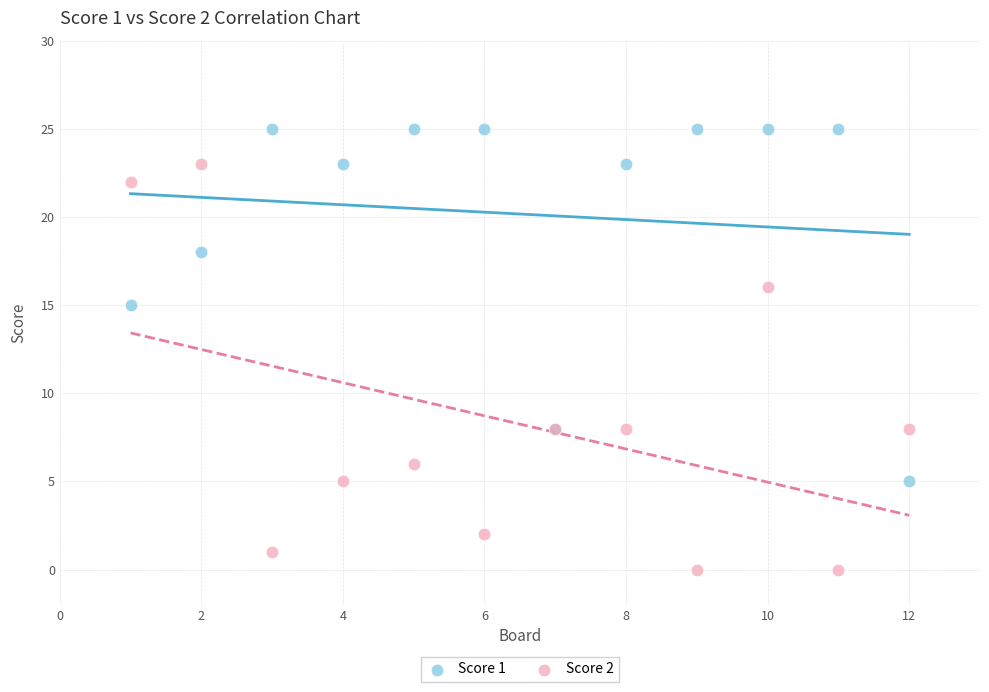

Which series contains the highest Y value?

Score 1